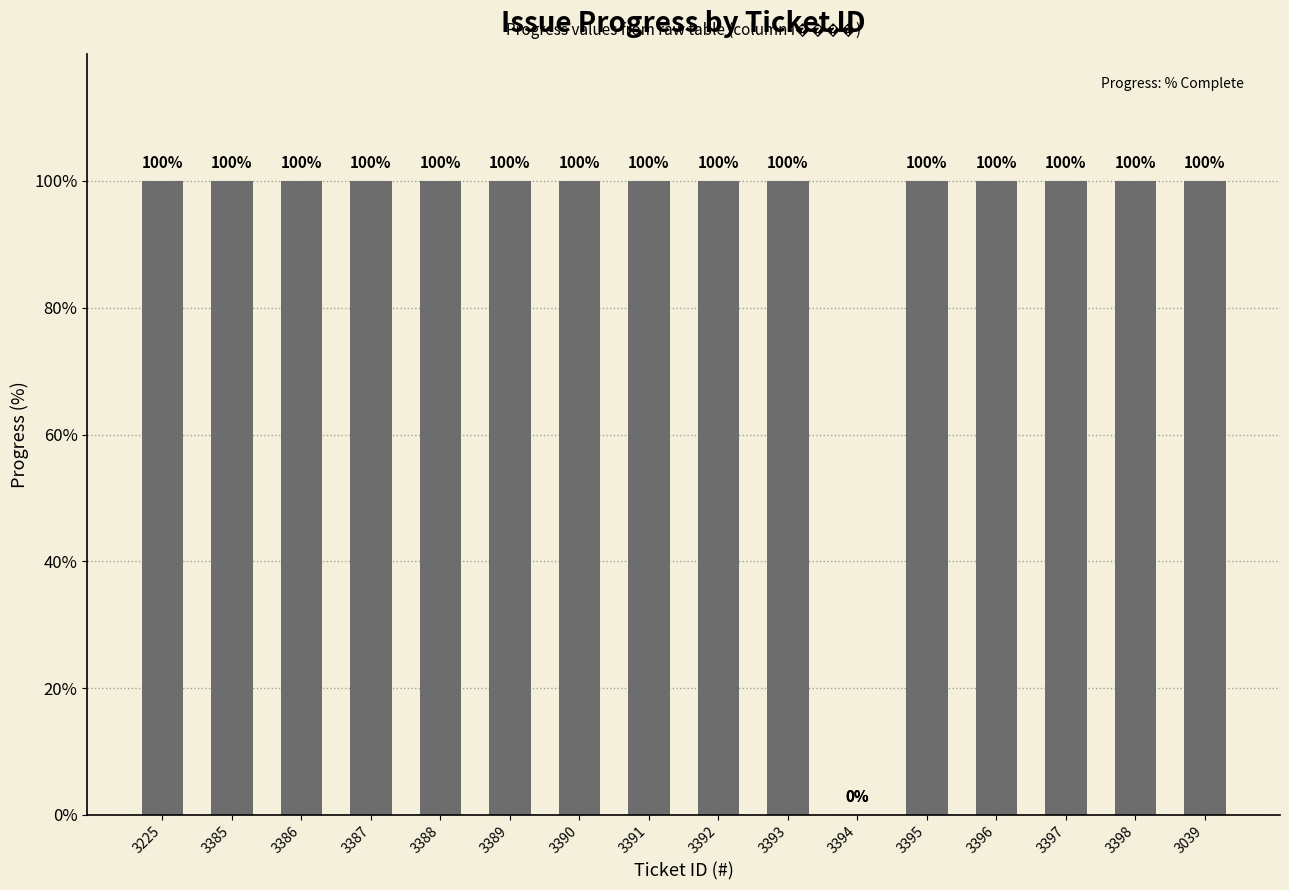

How many values are above zero?

15